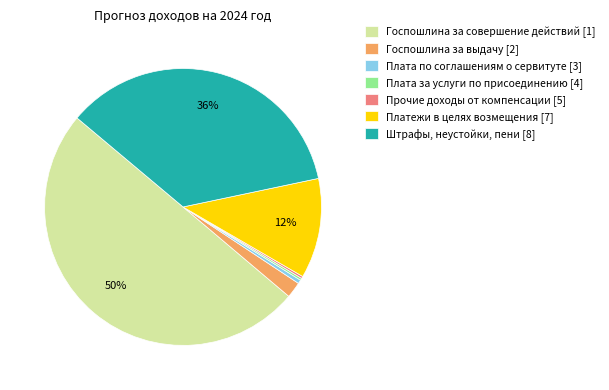

To the nearest percent, what is the average slice percentage?

14%